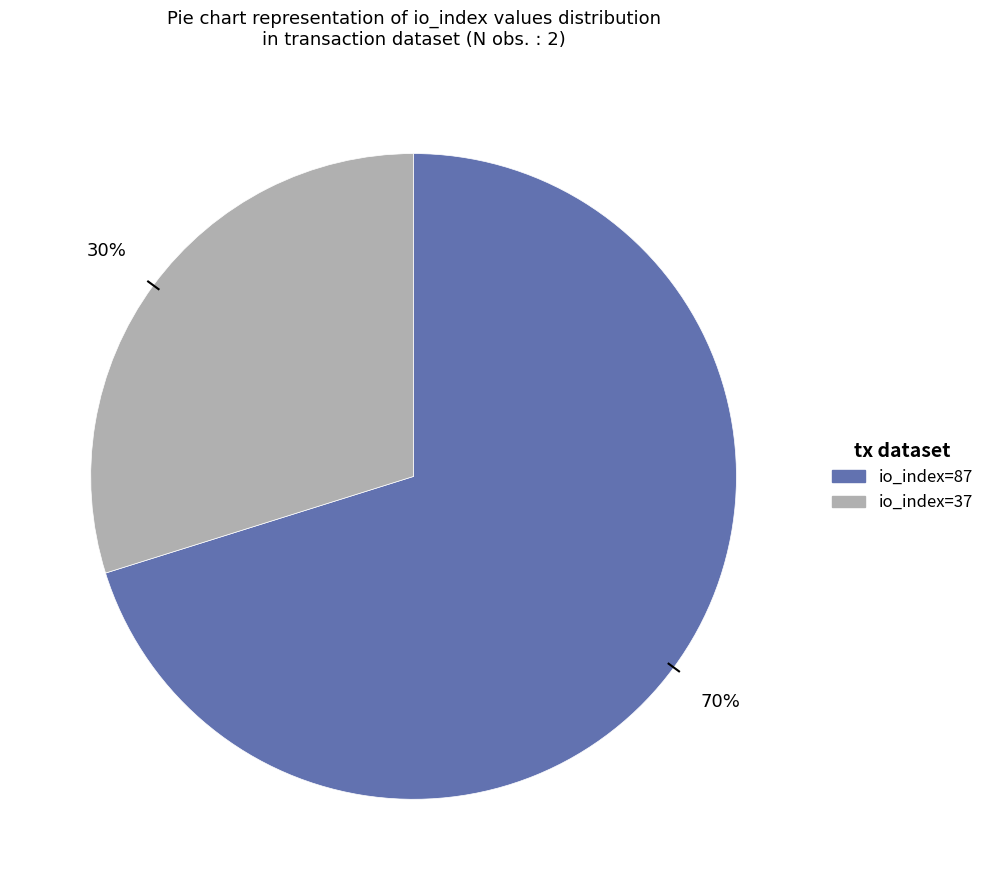

Rank the categories by value from lowest to highest.

io_index=37, io_index=87